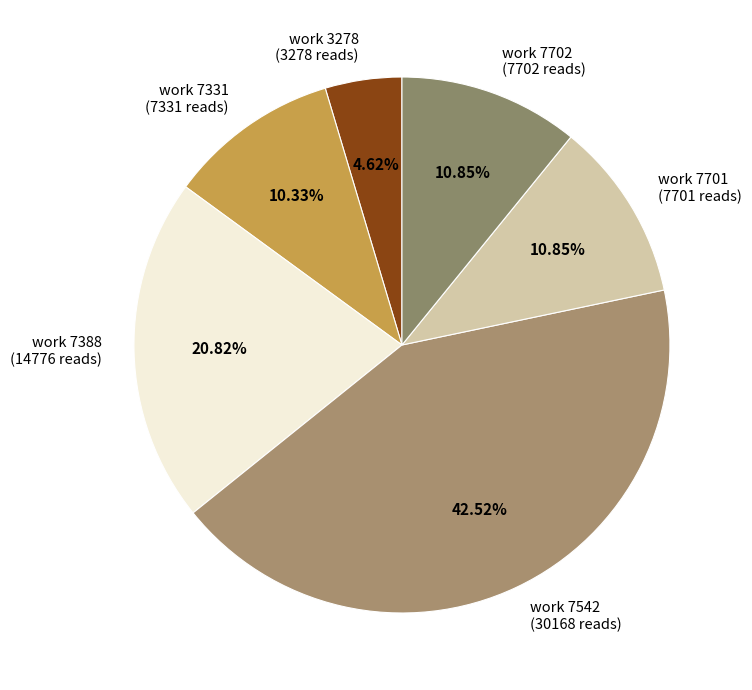

To the nearest percent, what is the average slice percentage?

17%